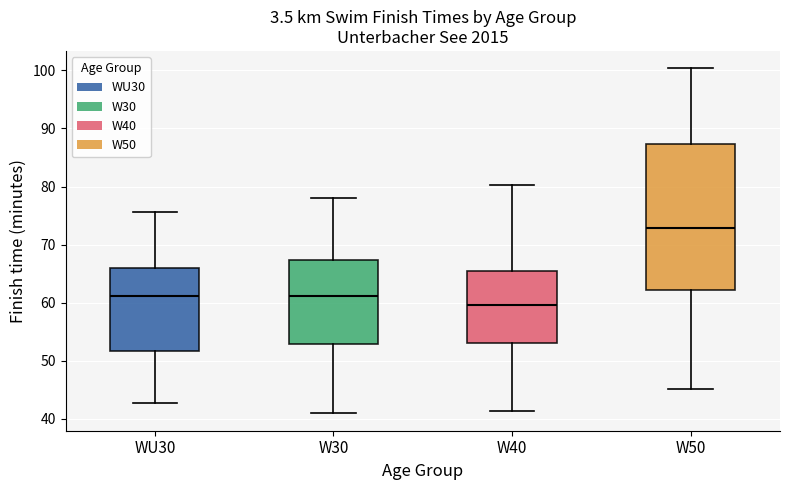

Reading left to right, transcribe this box plot: for each box, give where its median line is, the range the box spans, and where its two whiskers end, as read against the y-axis. The values are not printed on the chart, so give them approximately, as read against the axis.

WU30: median 61, box 52 to 66, whiskers 43 to 76
W30: median 61, box 53 to 67, whiskers 41 to 78
W40: median 60, box 53 to 65, whiskers 41 to 80
W50: median 73, box 62 to 87, whiskers 45 to 100